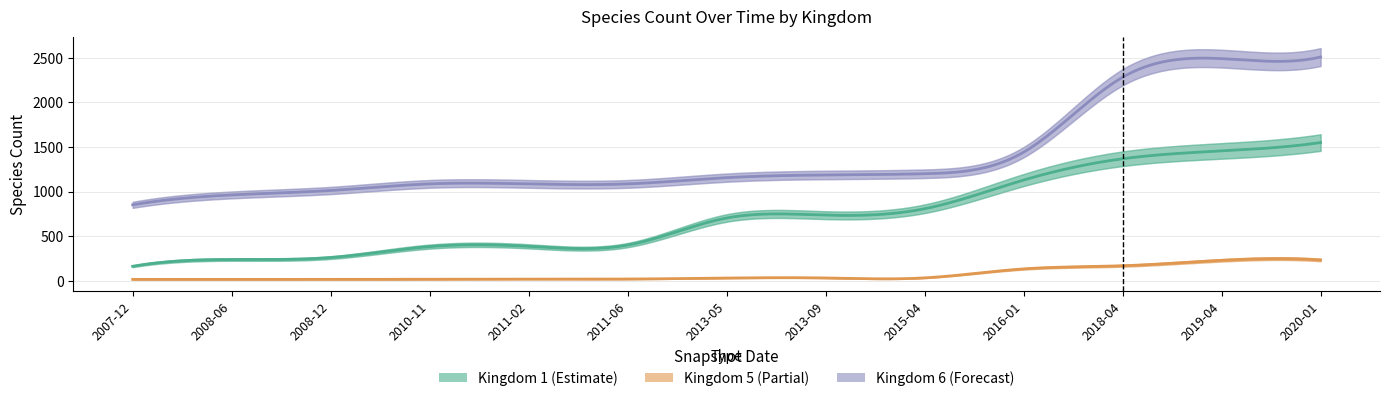

What is the average value of the kingdom_6 series?

1412